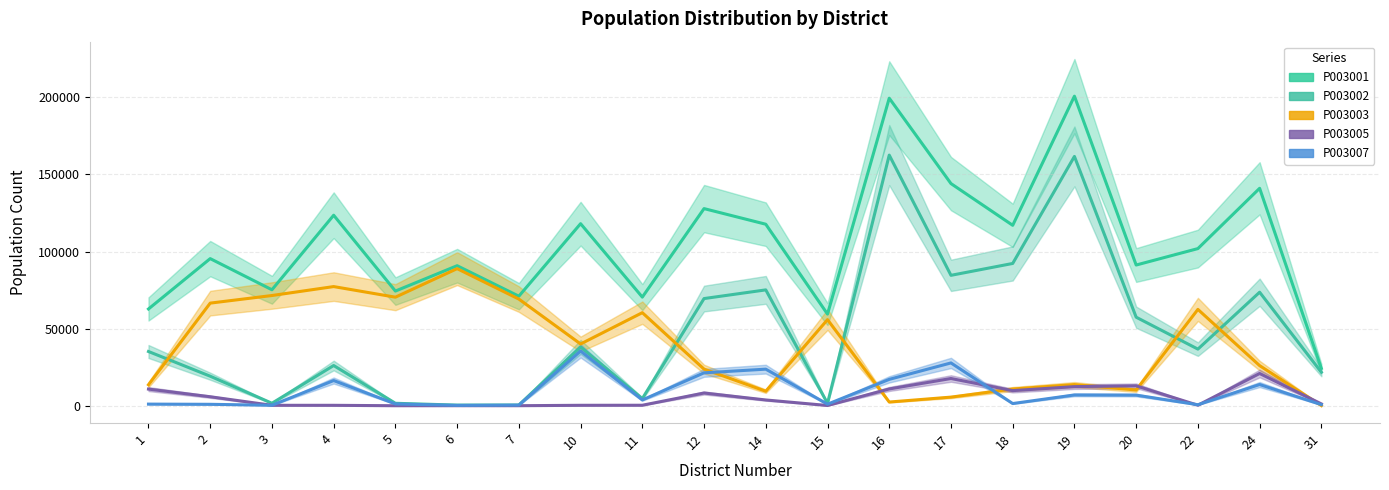

Between 11 and 24, which series saw the biggest shift?

P003001